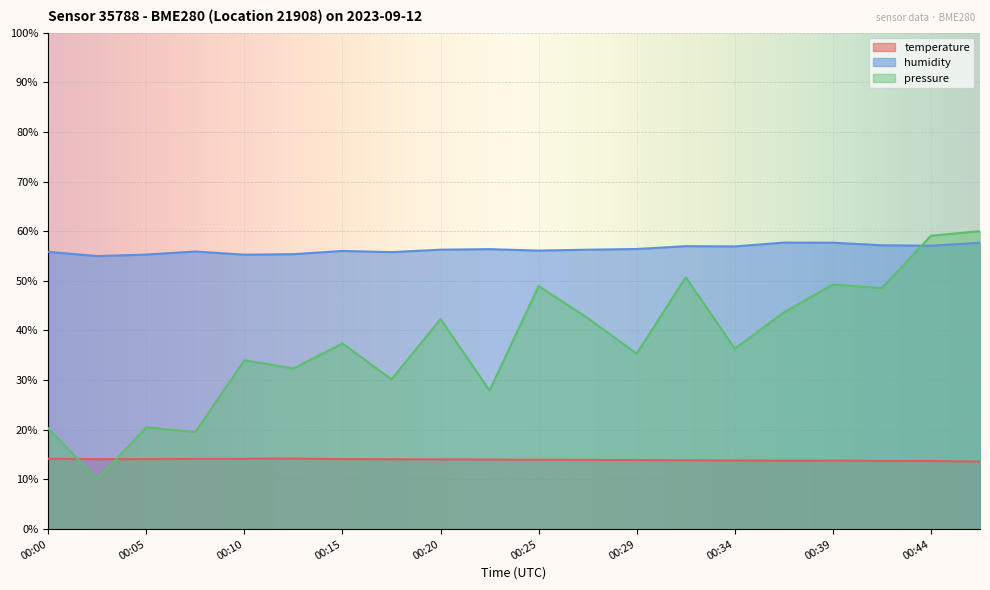

Where is the first local maximum for humidity?

00:08